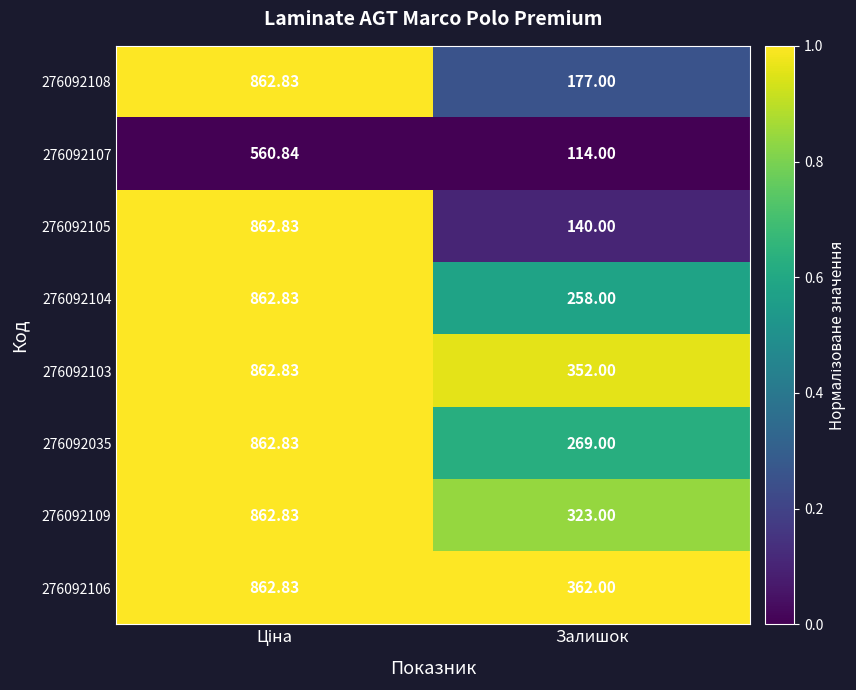

At which label is 276092106 closest to 612?

Залишок